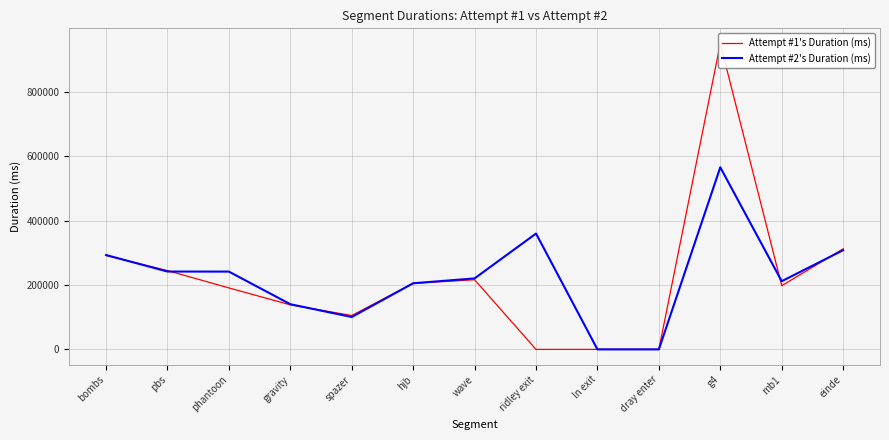

Which label corresponds to the smallest value in the chart?

ridley exit